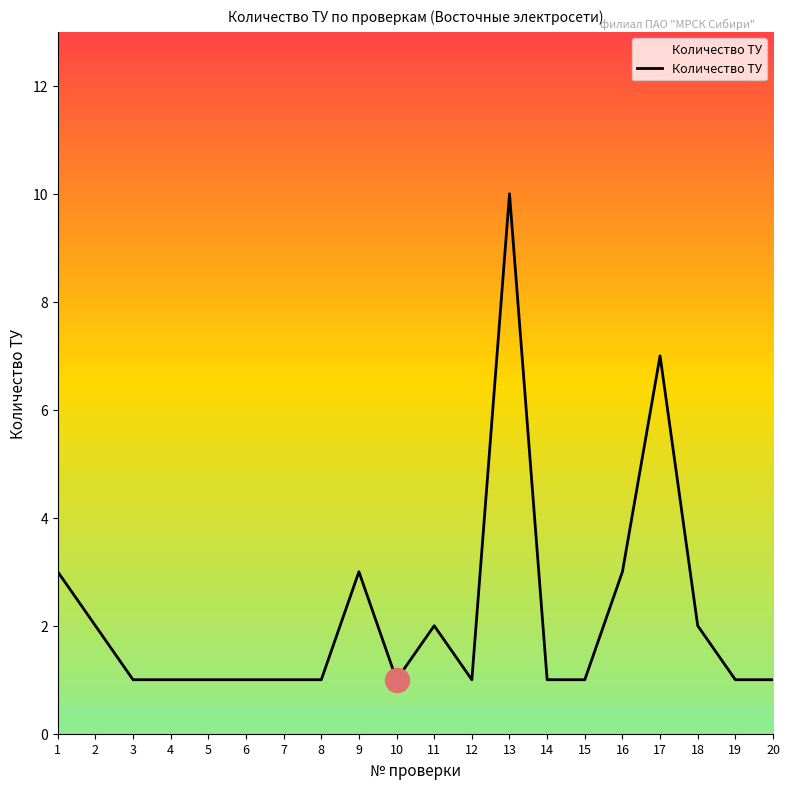

What is the change in value from 9 to 14?

-2